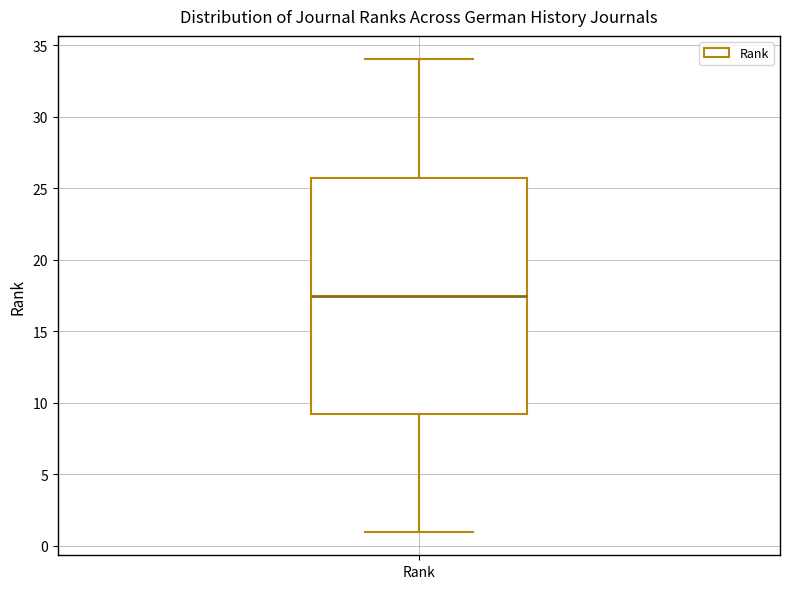

Where does the upper whisker of the box for Rank end on the y-axis? The values are not printed on the chart, so give them approximately, as read against the axis.

34.0